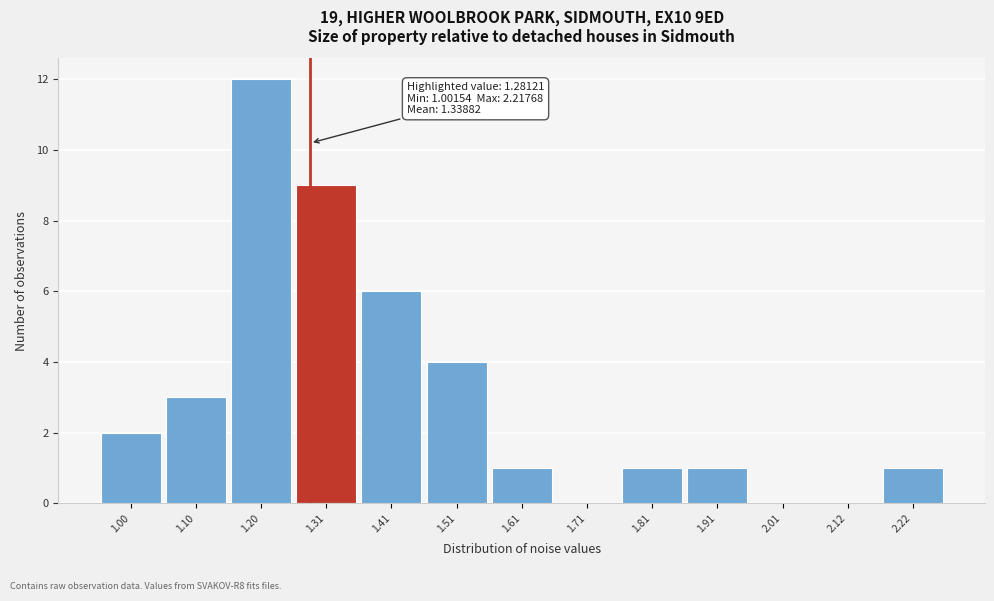

Which range on the x-axis has the tallest bar?

1.16 to 1.26